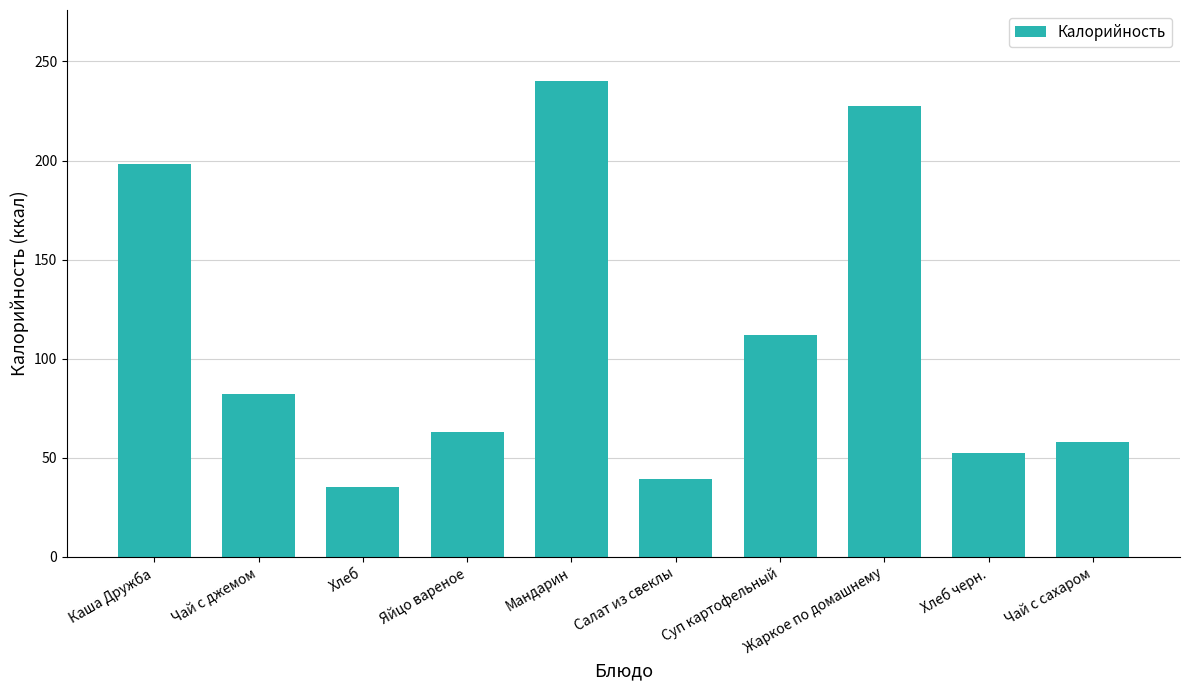

What is the maximum value shown in the chart?

240.0